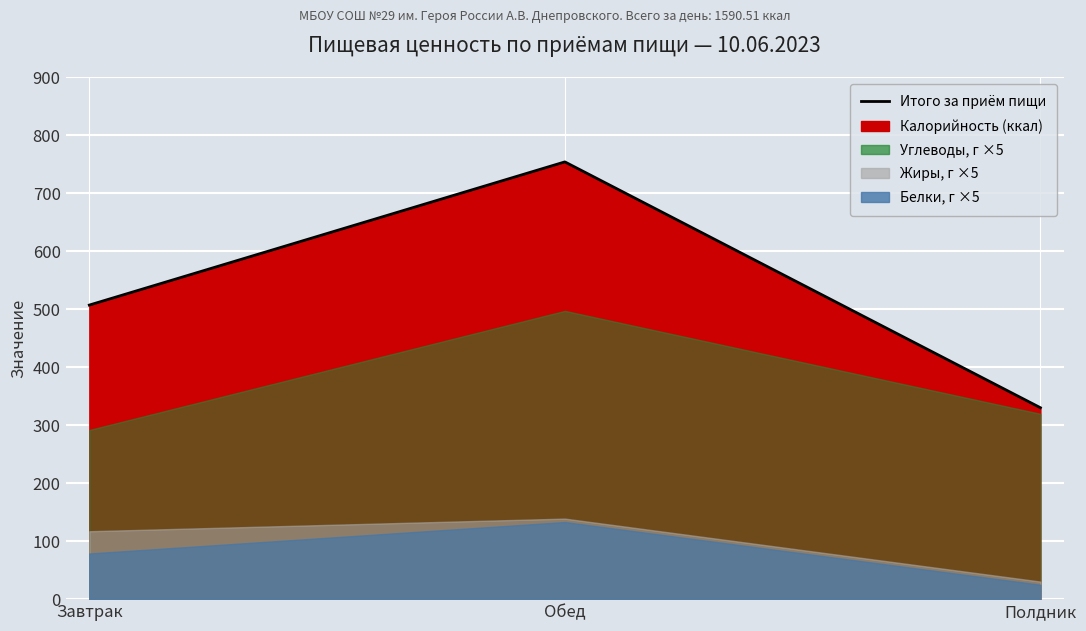

Count the number of categories in the chart.

3